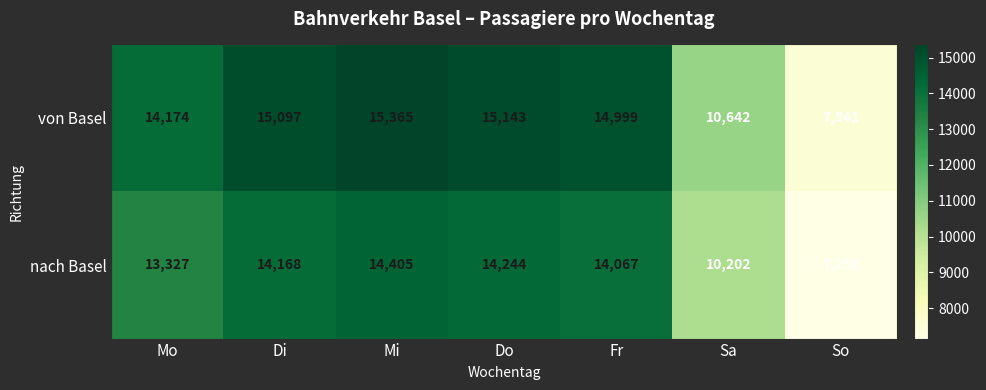

Where is von Basel nearest to the value 11453?

Sa